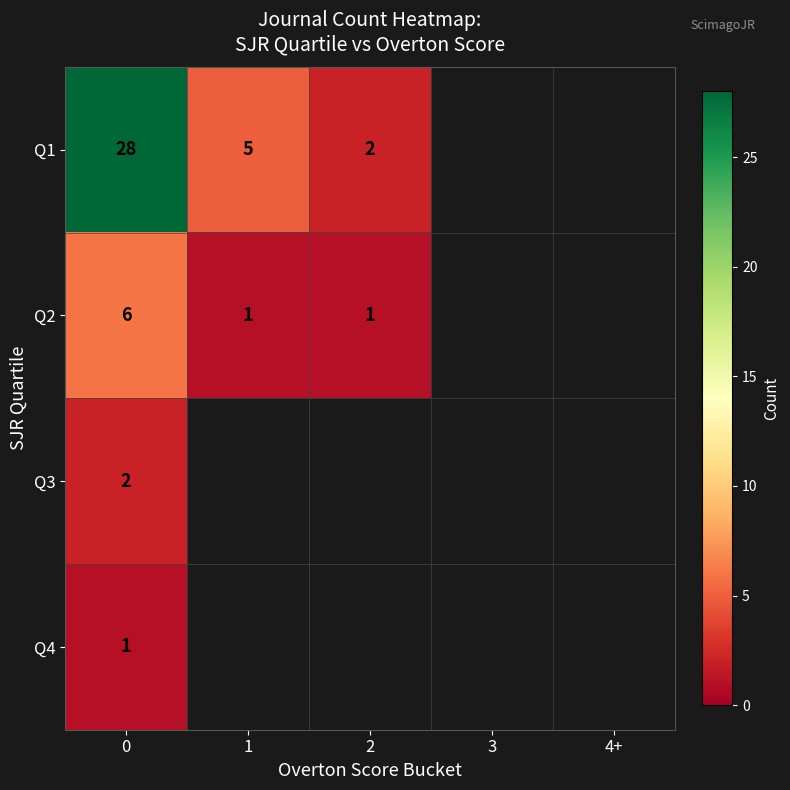

What is the difference between the highest and lowest values at 0?

27